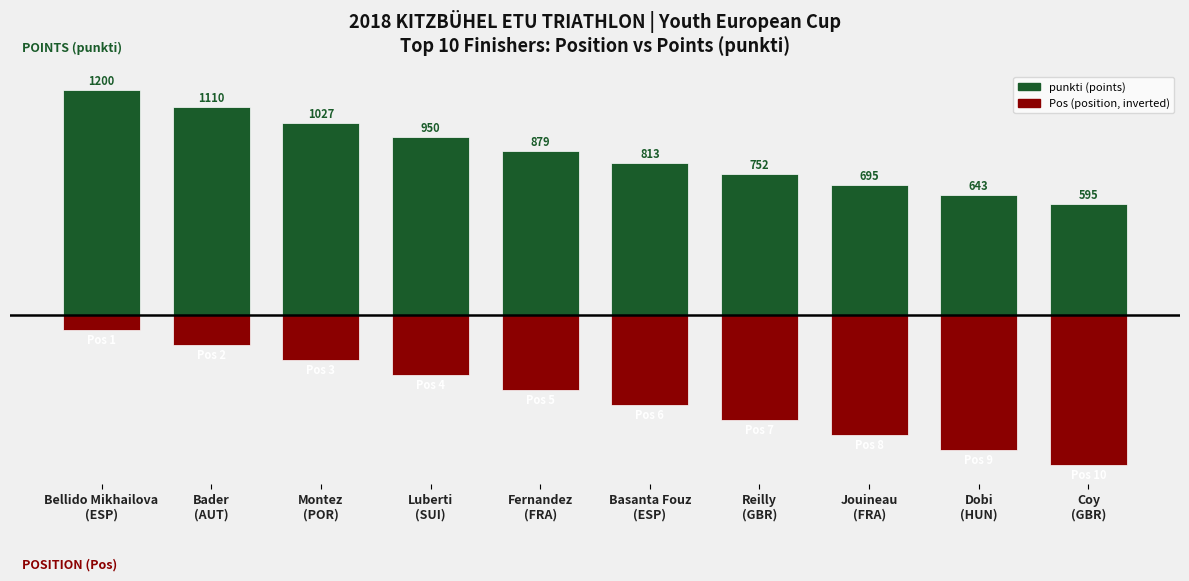

Rank the categories by punkti value from lowest to highest.

Coy
(GBR), Dobi
(HUN), Jouineau
(FRA), Reilly
(GBR), Basanta Fouz
(ESP), Fernandez
(FRA), Luberti
(SUI), Montez
(POR), Bader
(AUT), Bellido Mikhailova
(ESP)